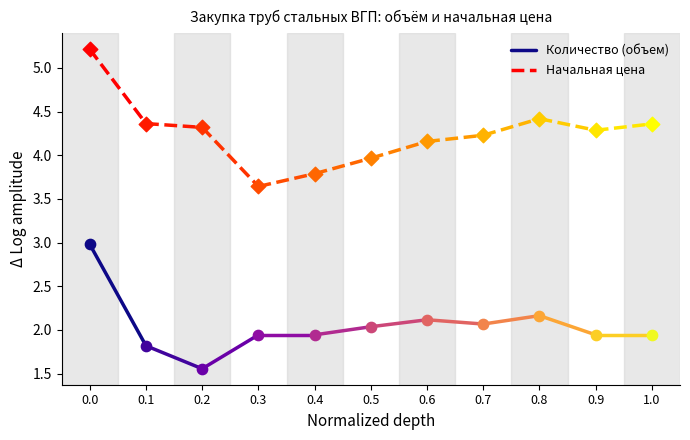

Which series contains the highest Y value?

Начальная цена